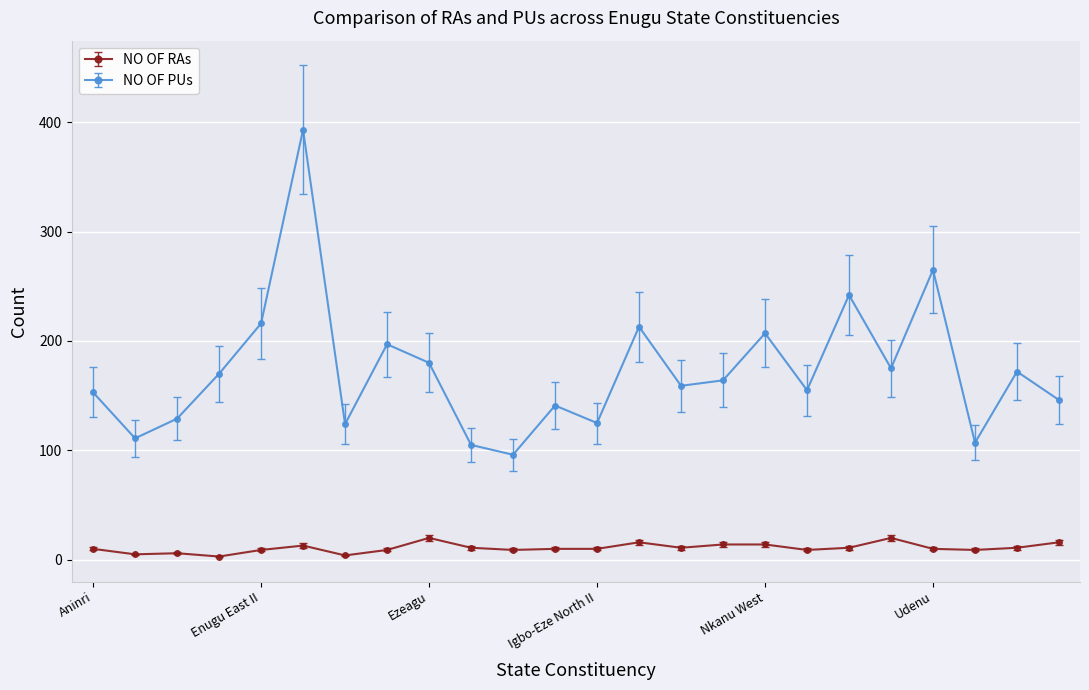

Which series has the largest total across all categories?

NO OF PUs